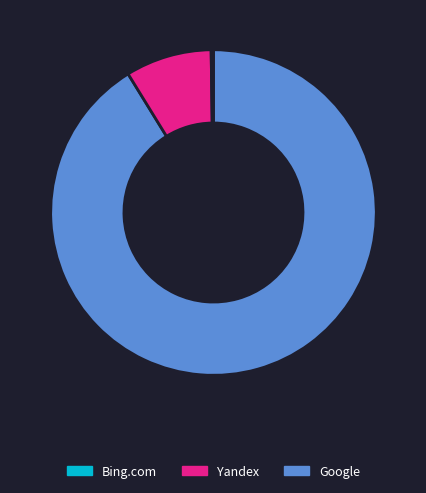

Which slice is the largest?

Google